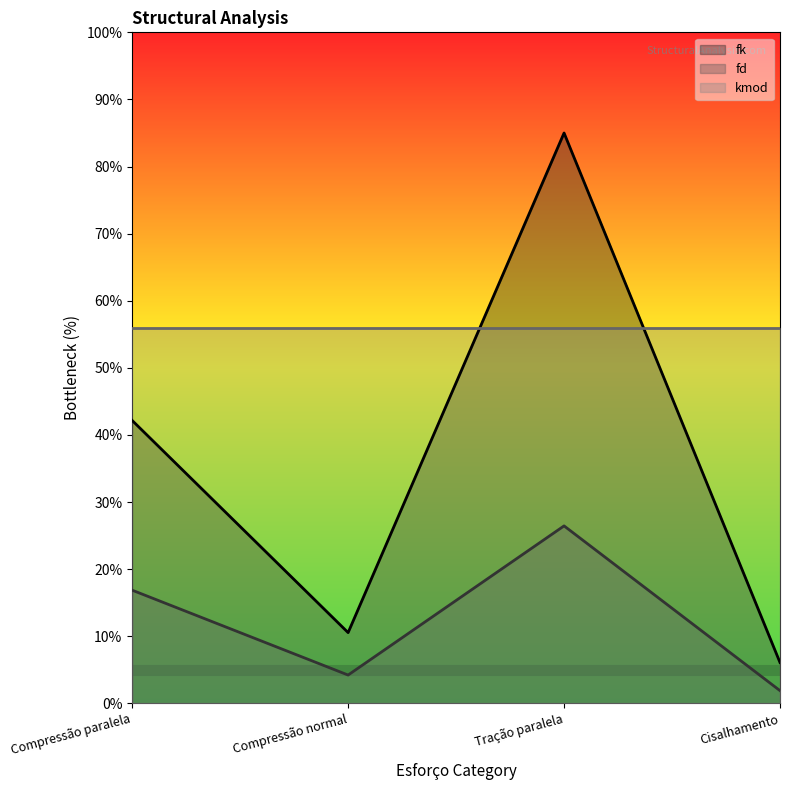

Which series changed the most between Tração paralela and Cisalhamento?

fk